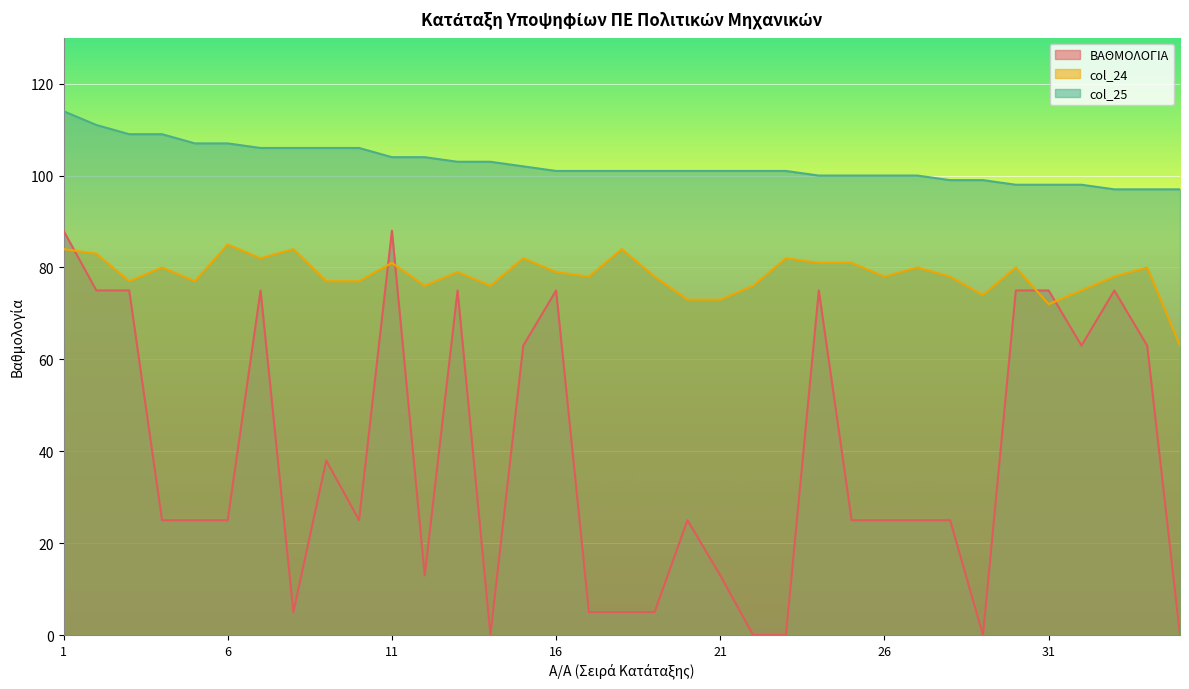

How many values in ΒΑΘΜΟΛΟΓΙΑ are above zero?

30